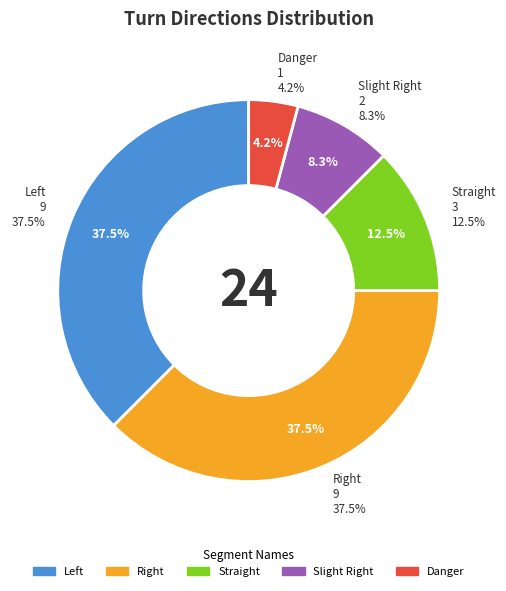

Is there a majority slice in this chart?

No